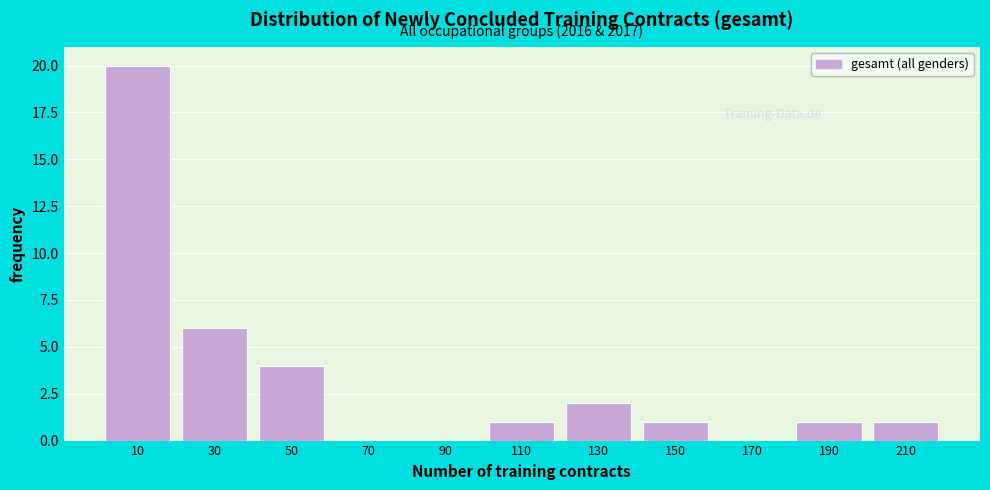

Over which range of the x-axis is the bar tallest?

0 to 20